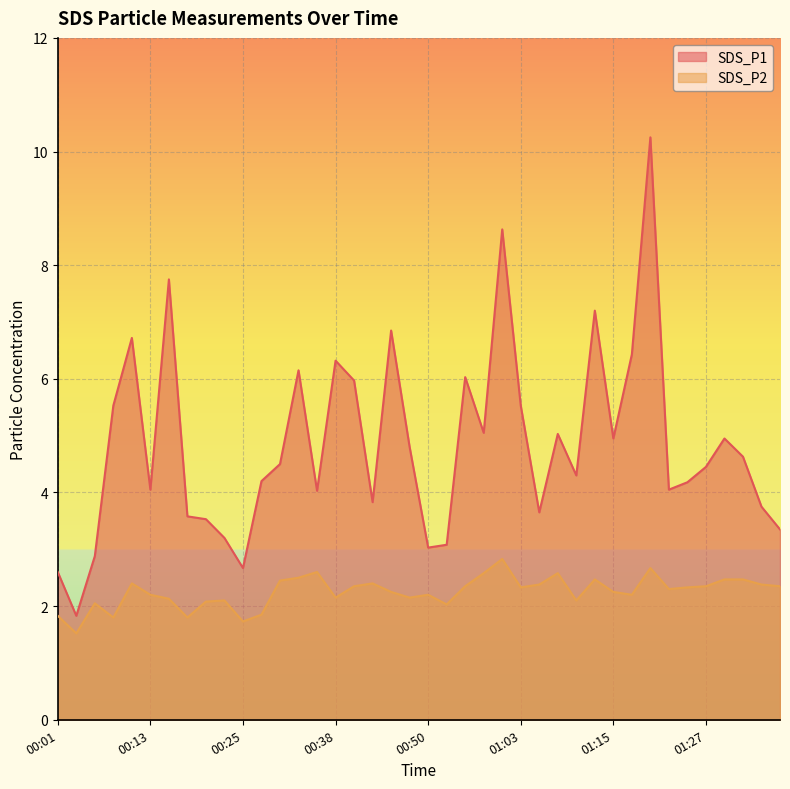

True or false: SDS_P2 and SDS_P1 intersect in this chart.

False